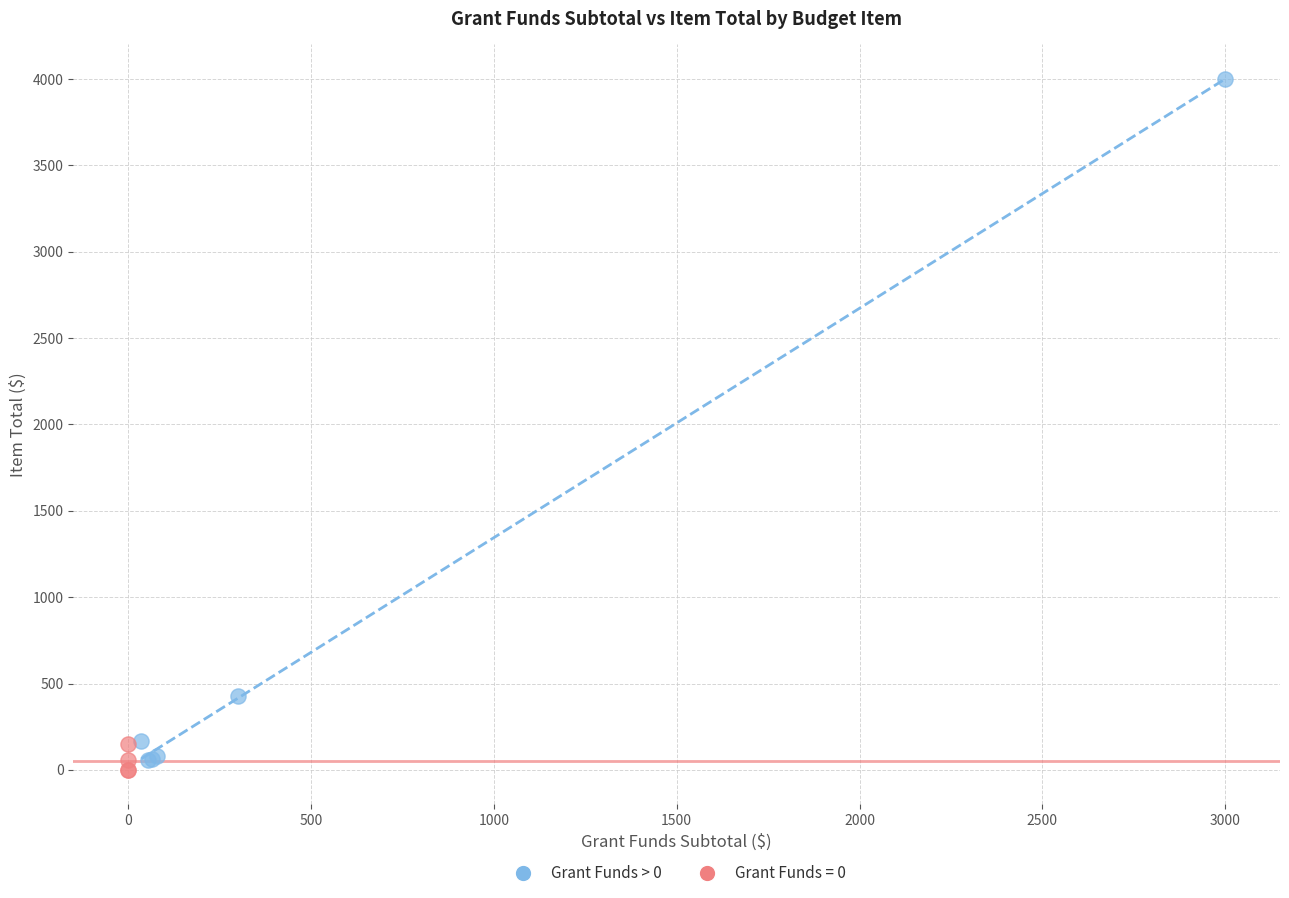

Which series reaches the maximum Y coordinate?

Grant Funds > 0